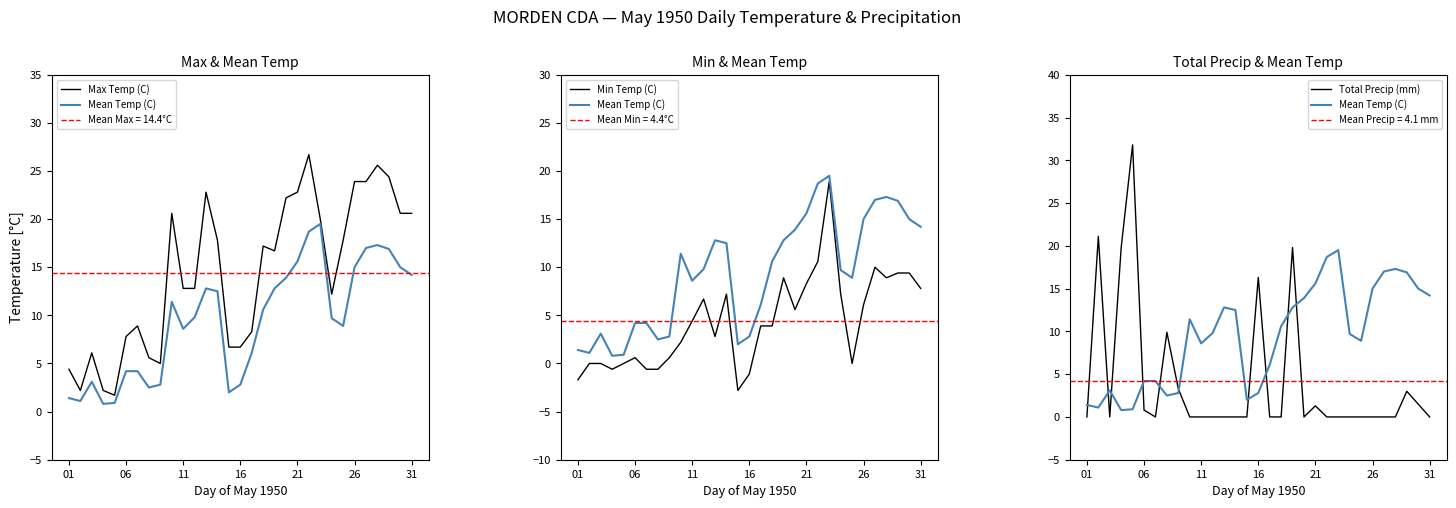

True or false: Max Temp (C) and Min Temp (C) intersect in this chart.

False